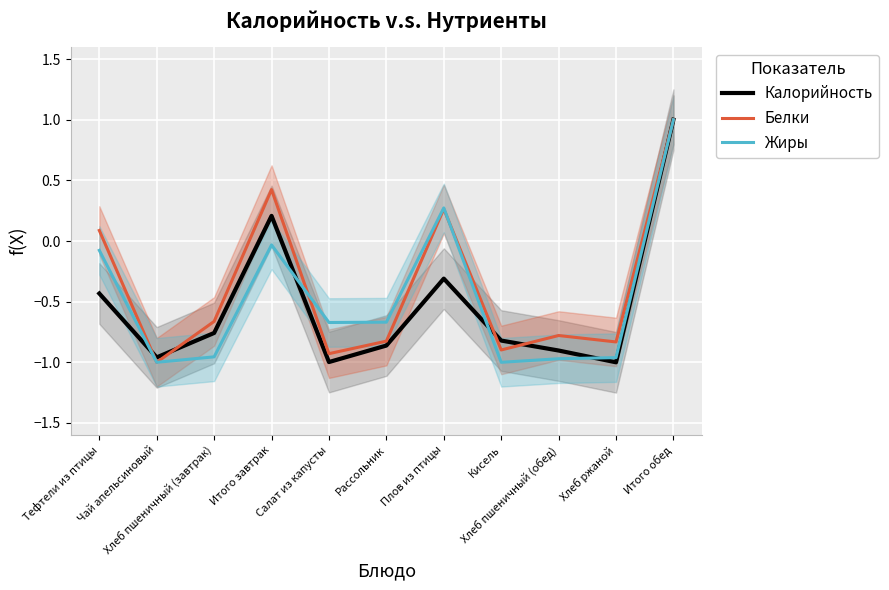

Which series has the largest total across all categories?

Белки